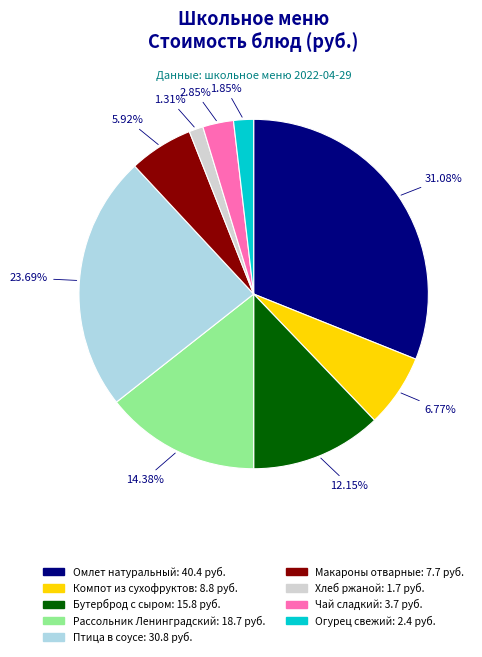

To the nearest percent, what is the difference between the Бутерброд с сыром and Рассольник Ленинградский slice percentages?

2%